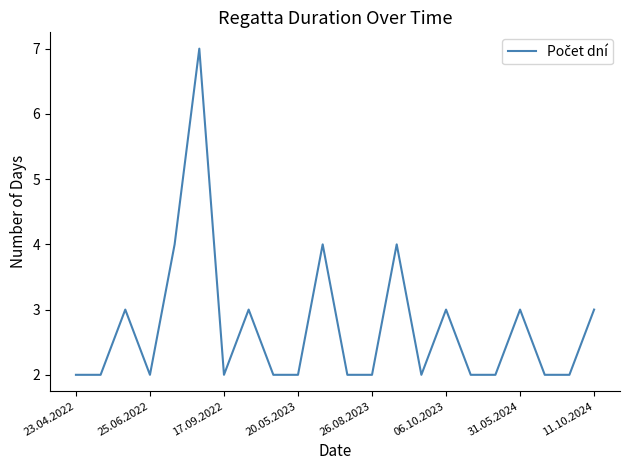

Is this an area chart (filled region under the line)?

No